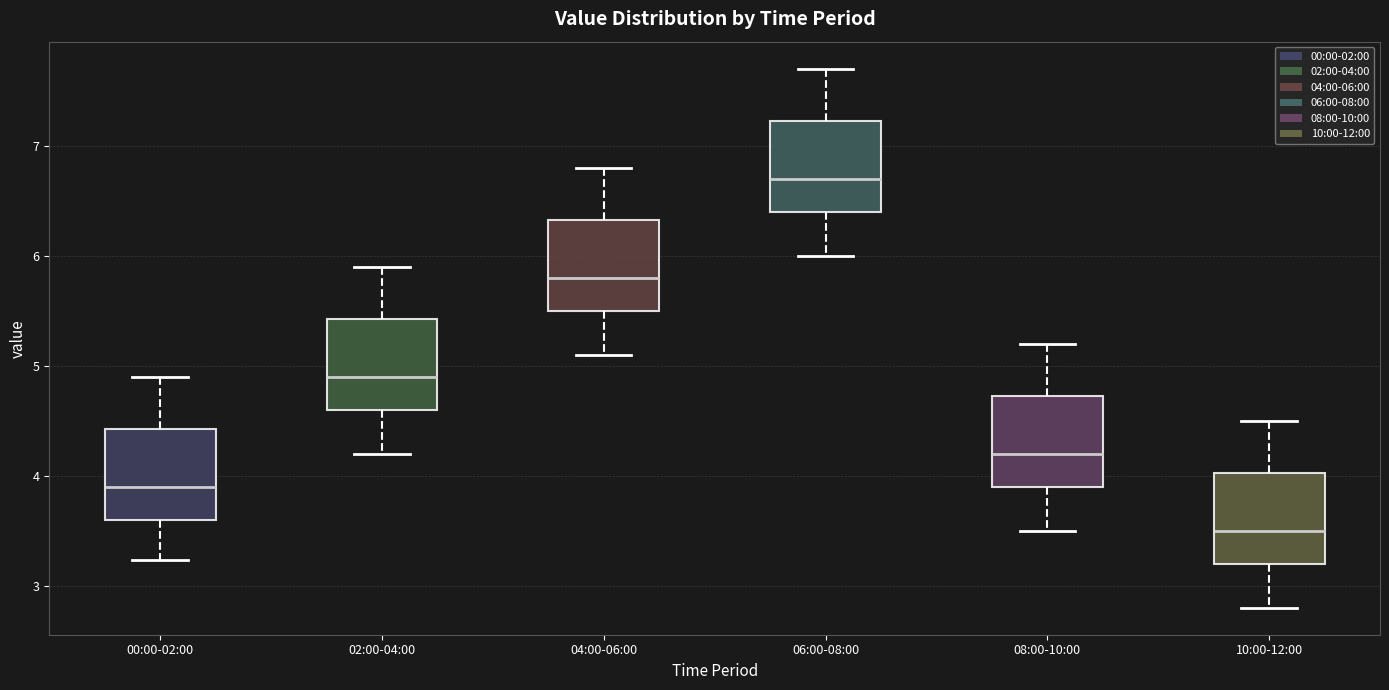

Where does the median line of the box for 06:00-08:00 sit on the y-axis? The values are not printed on the chart, so give them approximately, as read against the axis.

6.7